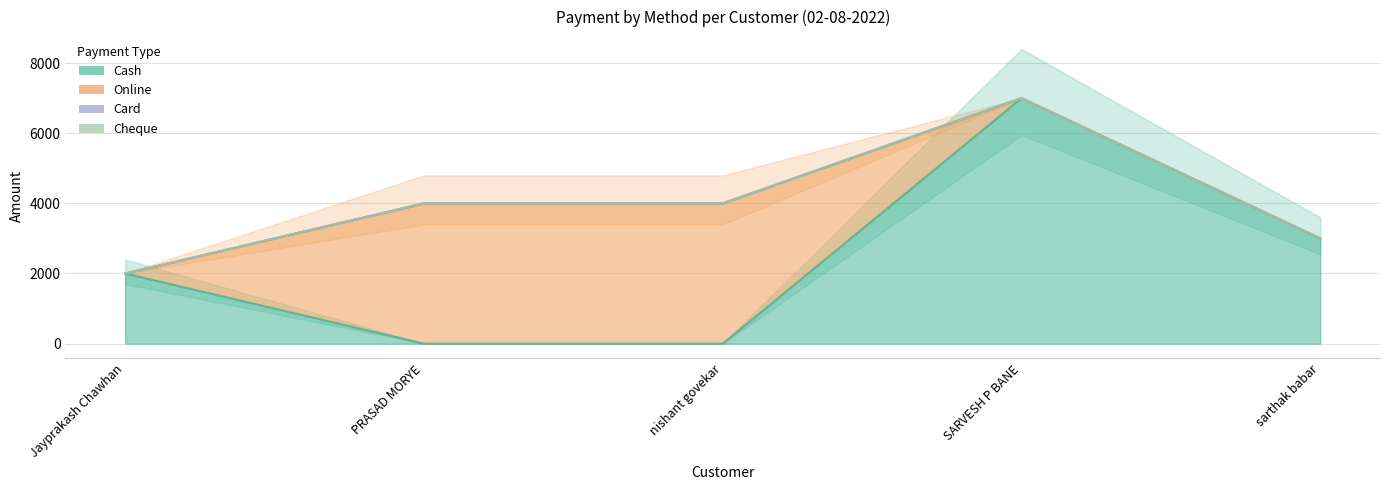

Is the value of Online at nishant govekar greater than the value of Cheque at SARVESH P BANE?

Yes